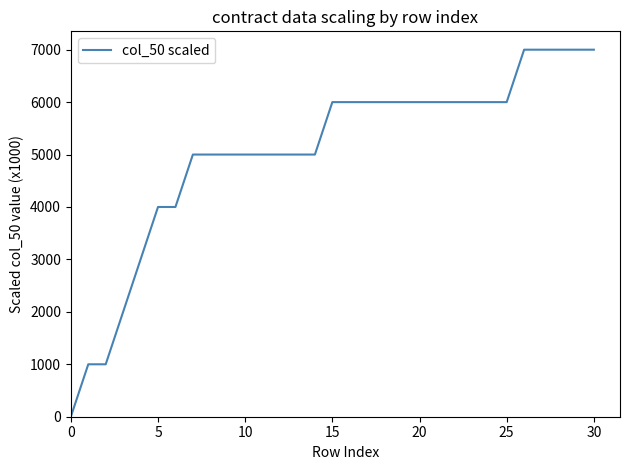

What is the greatest value displayed?

7000